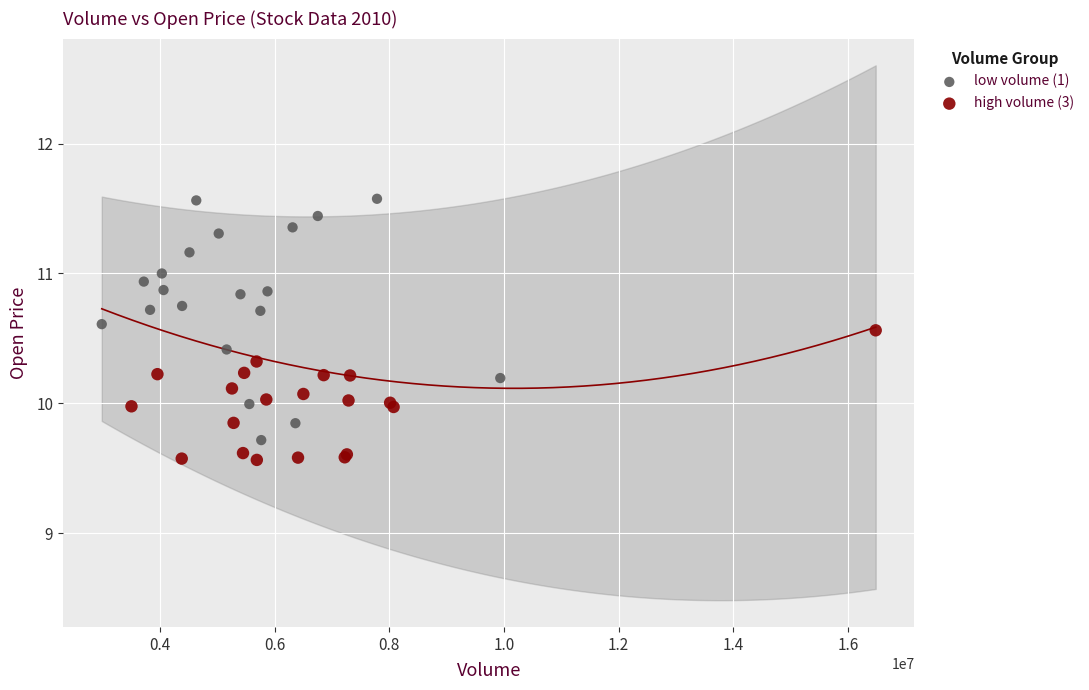

Which series contains the highest Y value?

low volume (1)